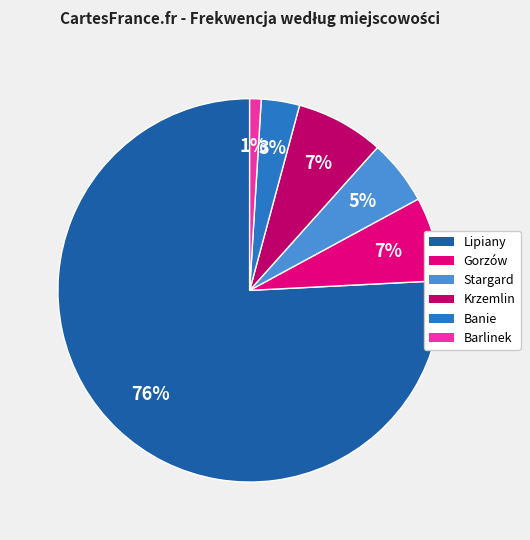

Which category has the biggest portion of the pie?

Lipiany